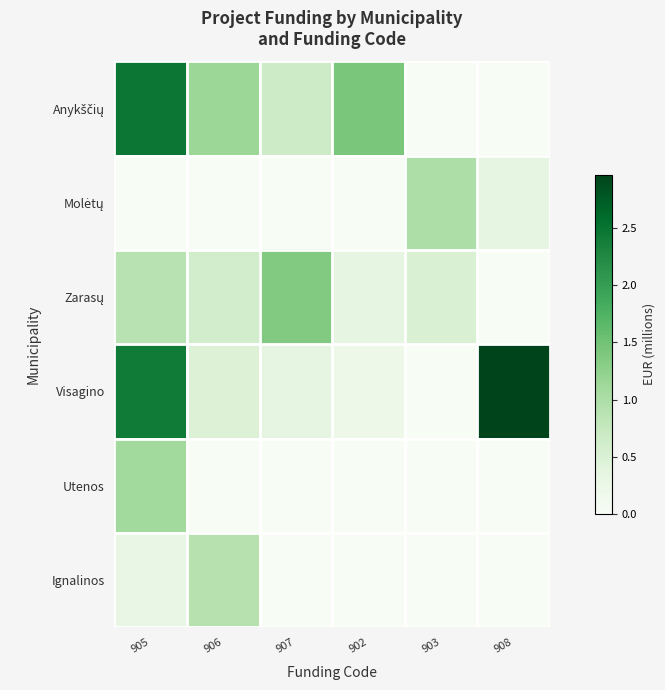

What is the difference between the highest and lowest values at 902?

1.4